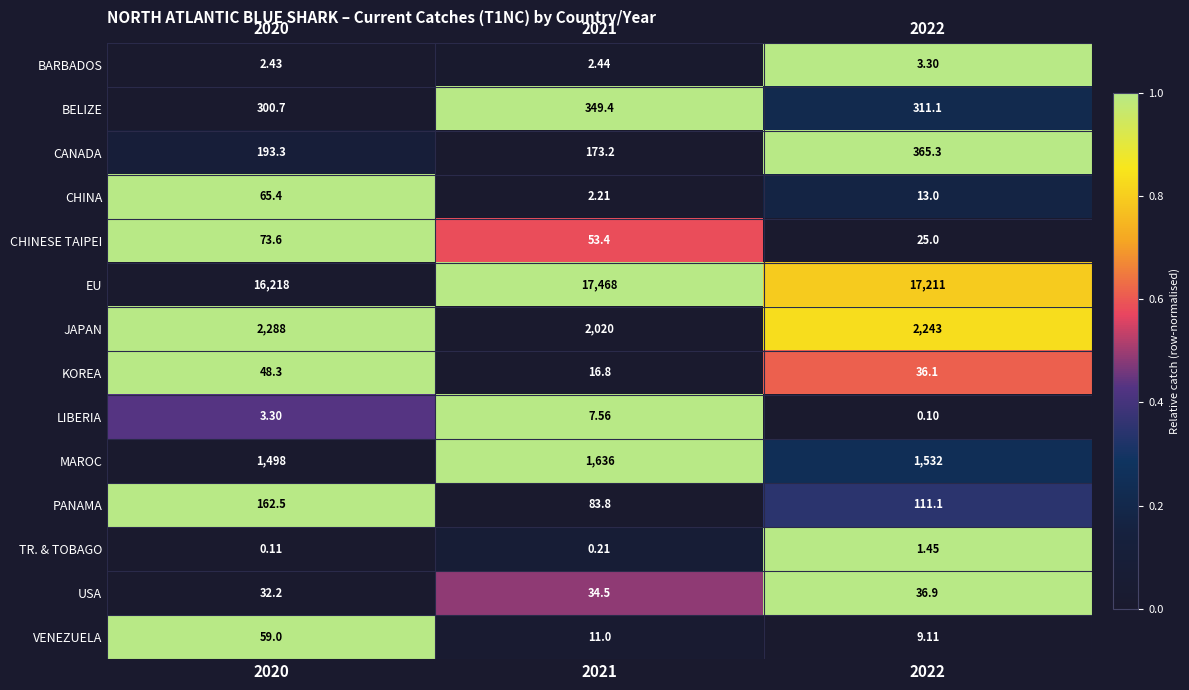

Which series has the largest total across all categories?

EU